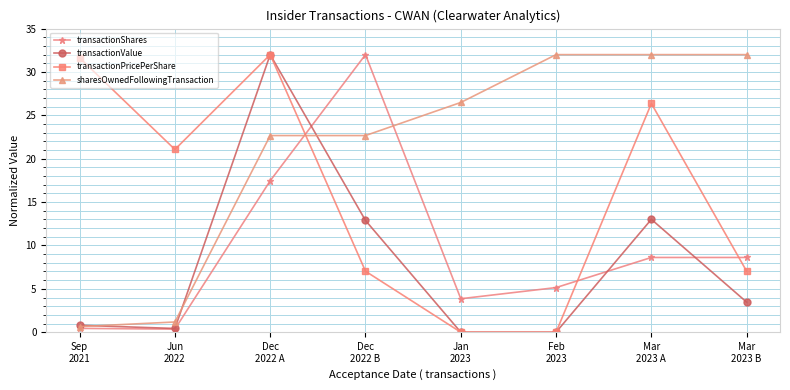

Where do transactionPricePerShare and sharesOwnedFollowingTransaction first cross each other?

Dec
2022 A and Dec
2022 B